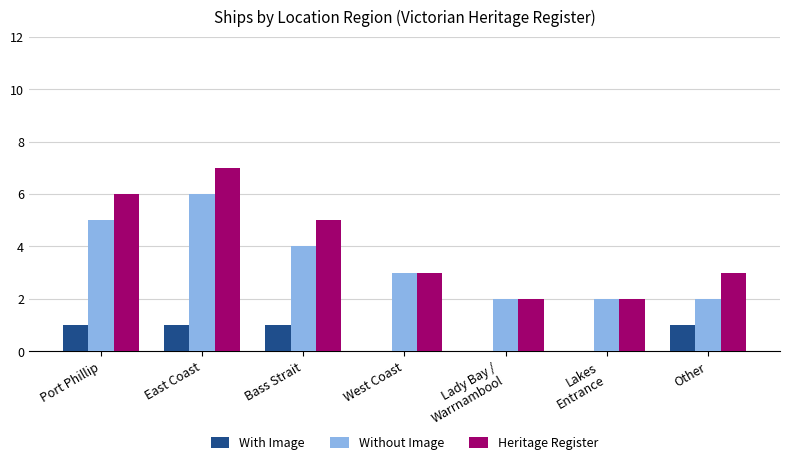

Read the Without Image value at West Coast.

3